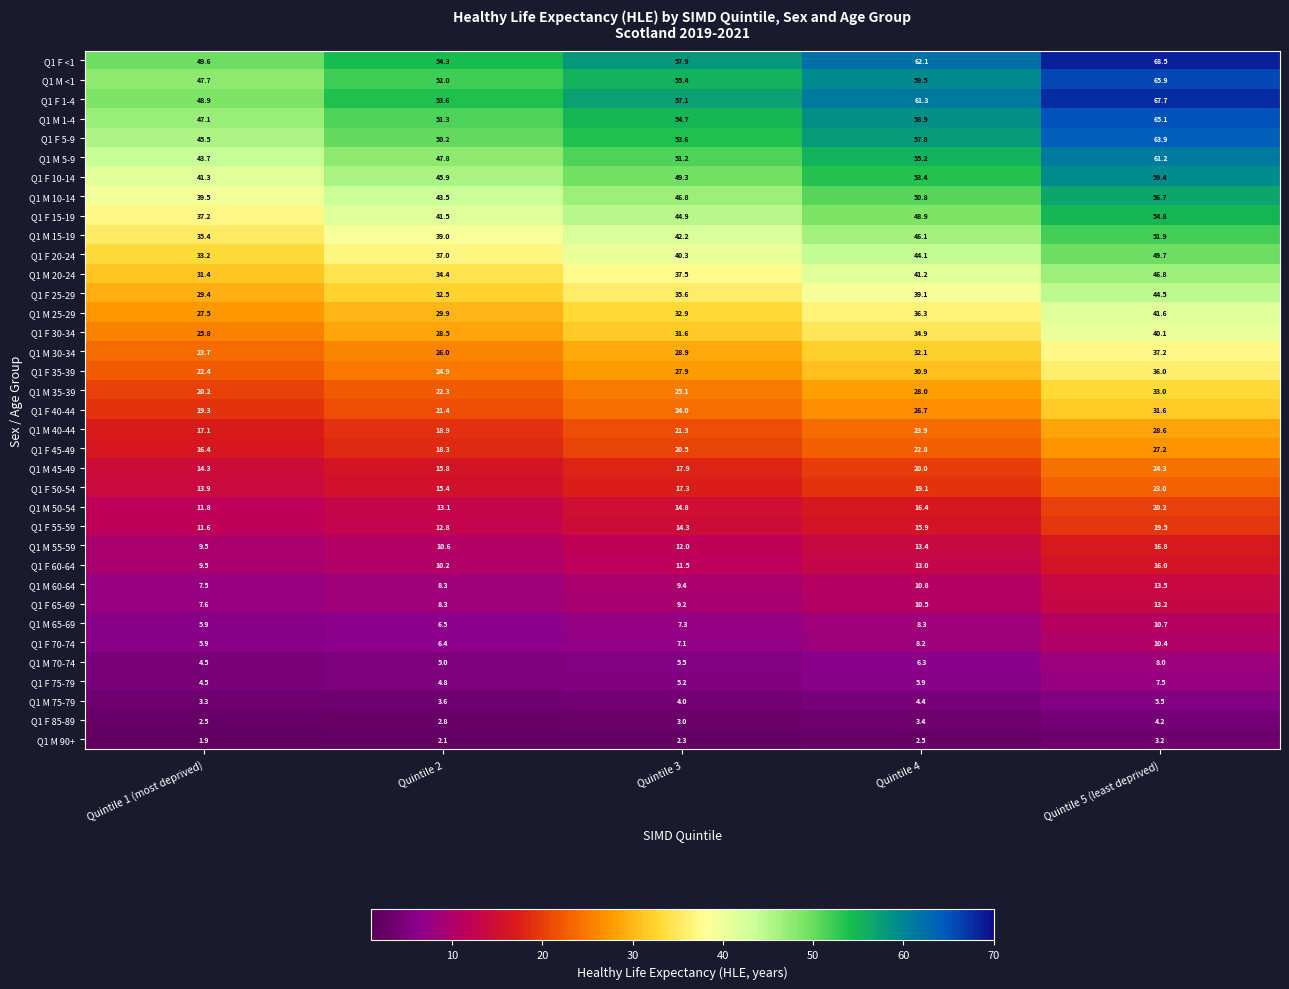

What is the maximum value for Q1 F 1-4?

67.7